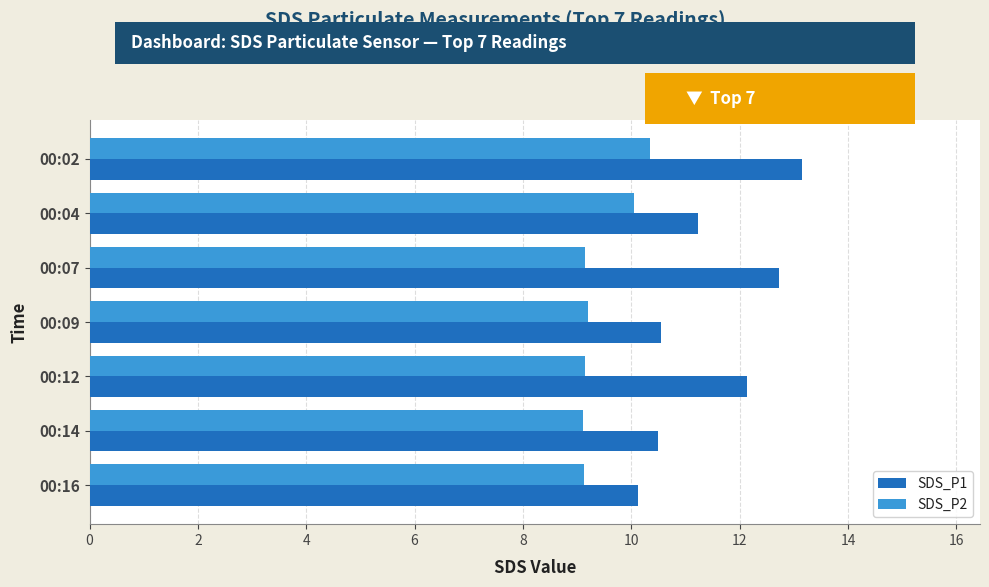

How many data points in SDS_P1 are above 11?

4